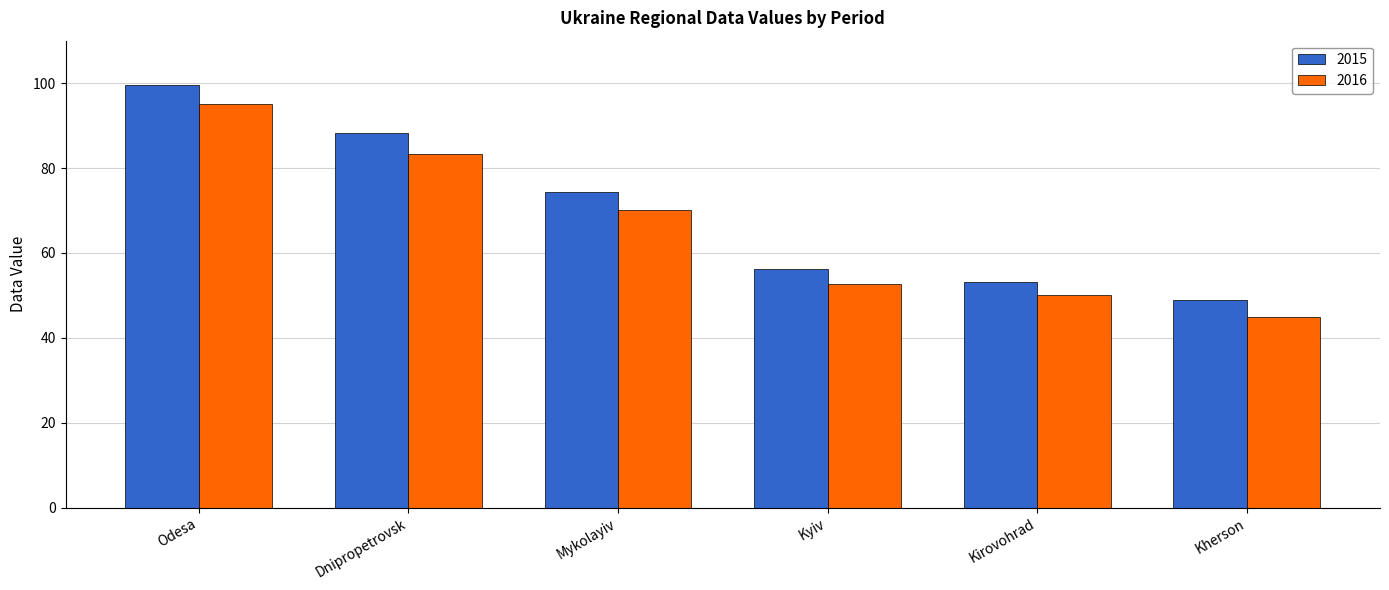

Read the 2015 value at Kirovohrad.

53.1